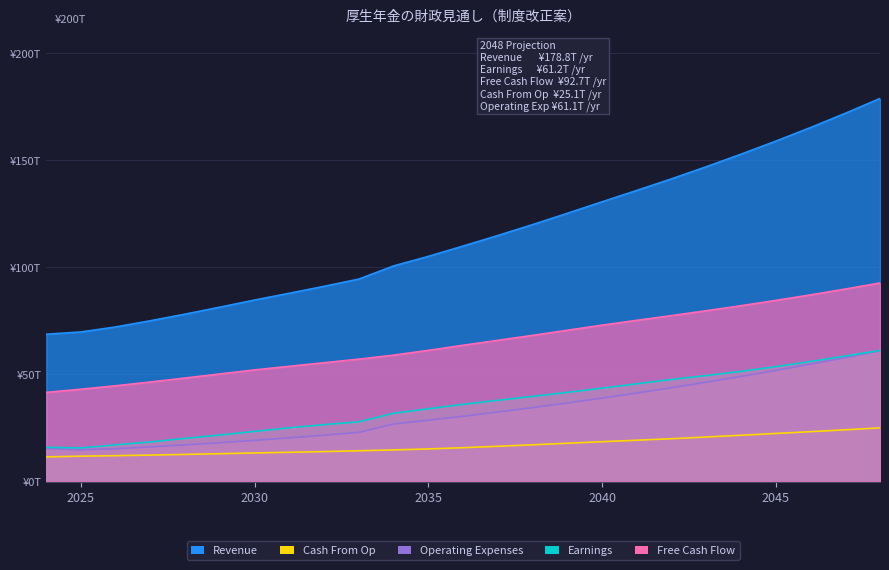

At which category is the sum across all series the highest?

2048